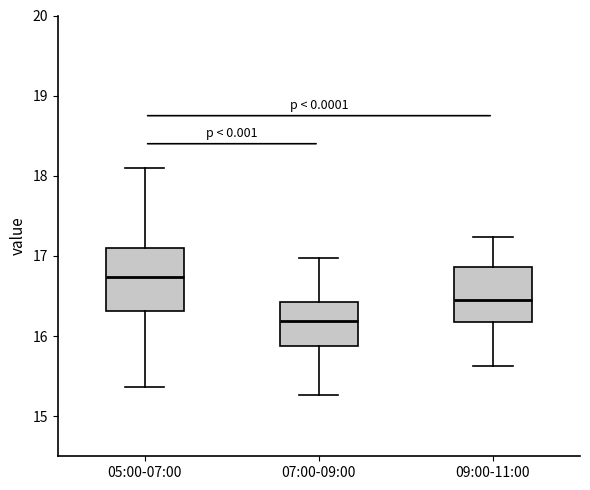

Which box has the lowest median line?

07:00-09:00